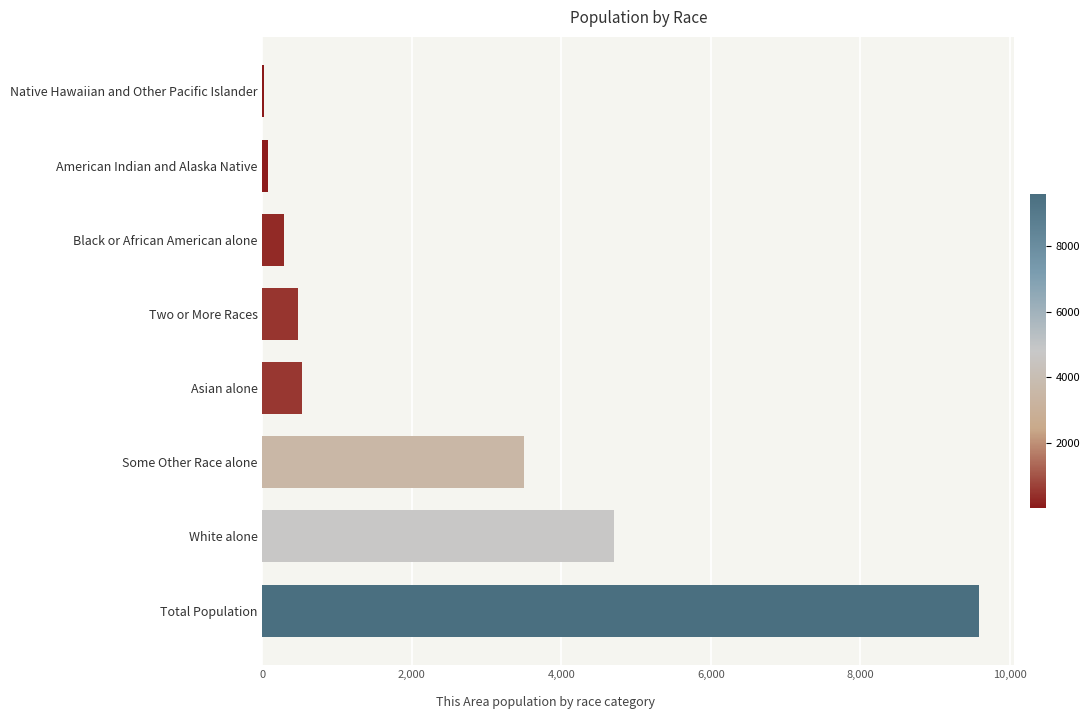

Does the chart contain stacked bars?

No